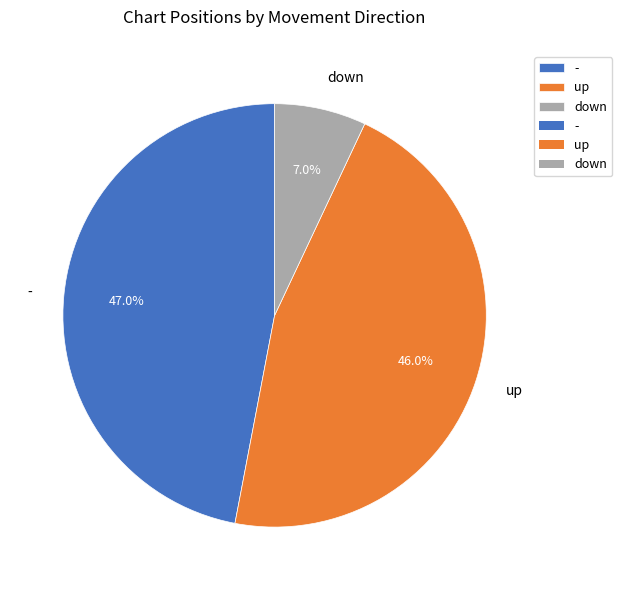

What portion of the pie excludes up?

54.0%